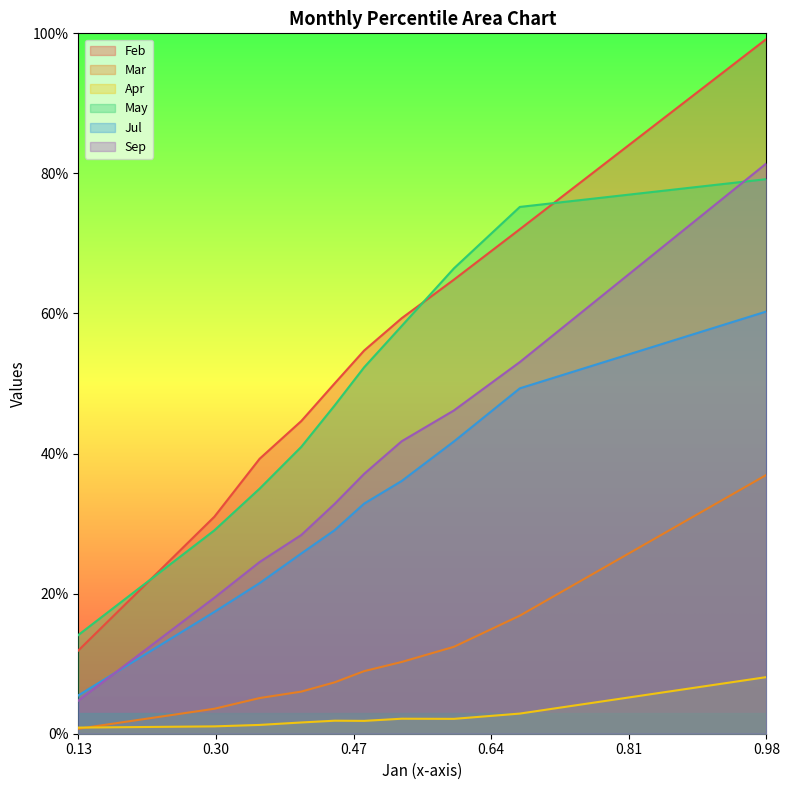

Reading left to right, extract all data points from this chart.

Feb: 0.1	0.3	0.4	0.4	0.5	0.5	0.6	0.6	0.7	1.0
Mar: 0.0	0.0	0.1	0.1	0.1	0.1	0.1	0.1	0.2	0.4
Apr: 0.0	0.0	0.0	0.0	0.0	0.0	0.0	0.0	0.0	0.1
May: 0.1	0.3	0.3	0.4	0.5	0.5	0.6	0.7	0.8	0.8
Jul: 0.1	0.2	0.2	0.3	0.3	0.3	0.4	0.4	0.5	0.6
Sep: 0.0	0.2	0.2	0.3	0.3	0.4	0.4	0.5	0.5	0.8